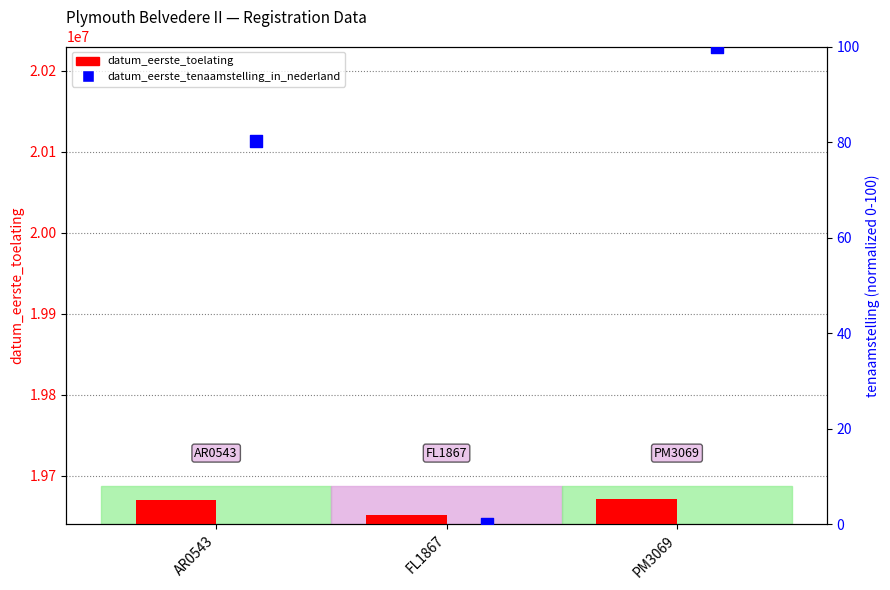

What are all the series names shown in the legend?

datum_eerste_toelating, datum_eerste_tenaamstelling_in_nederland